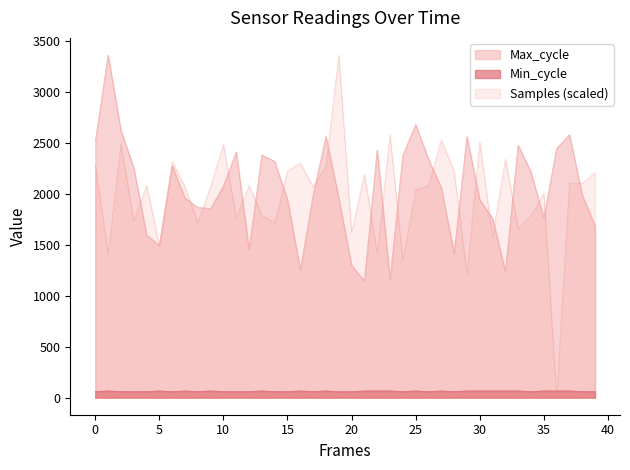

True or false: Min_cycle and Max_cycle cross at least once.

False